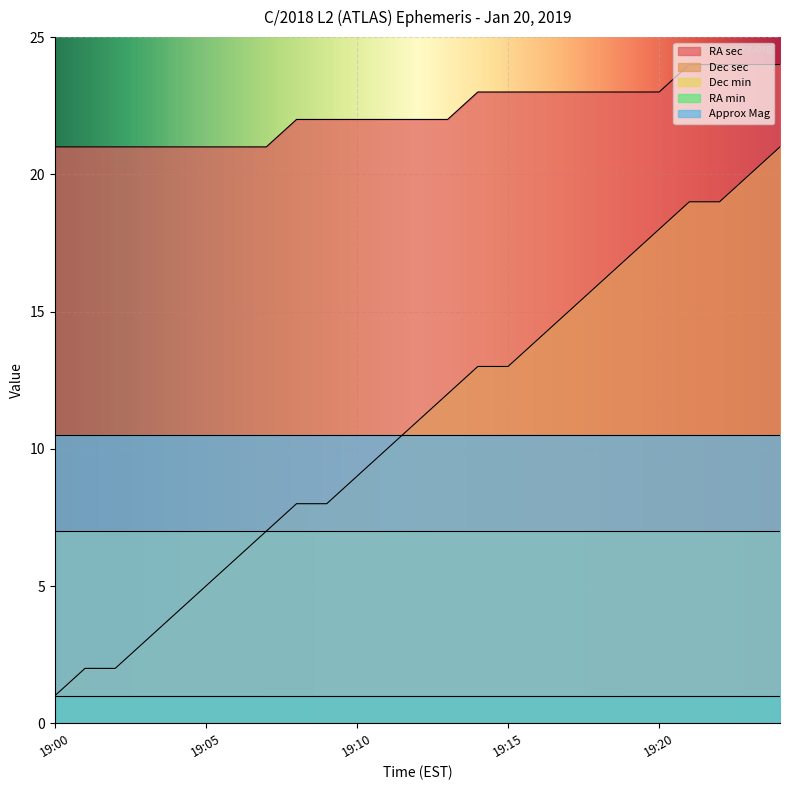

True or false: RA sec and RA min intersect in this chart.

False